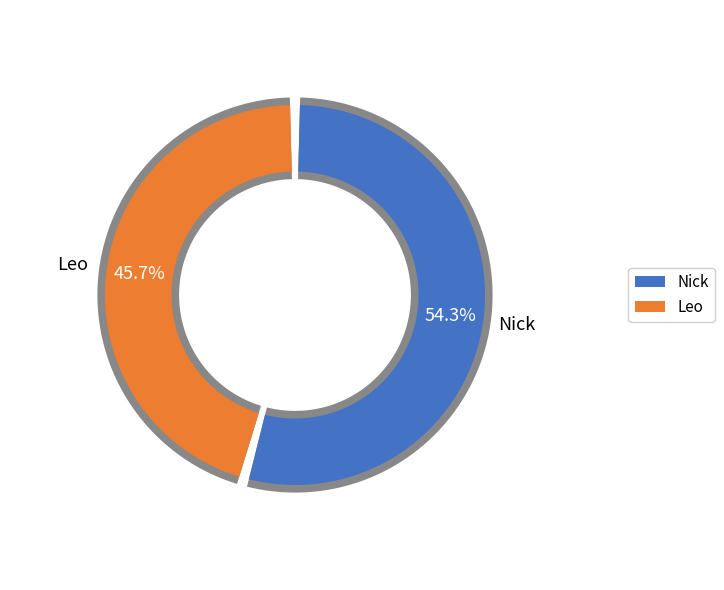

Count the number of slices in the pie.

2